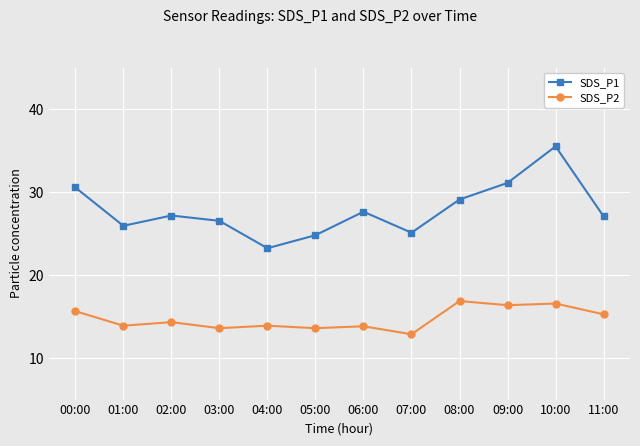

What is the minimum value for SDS_P1?

23.2